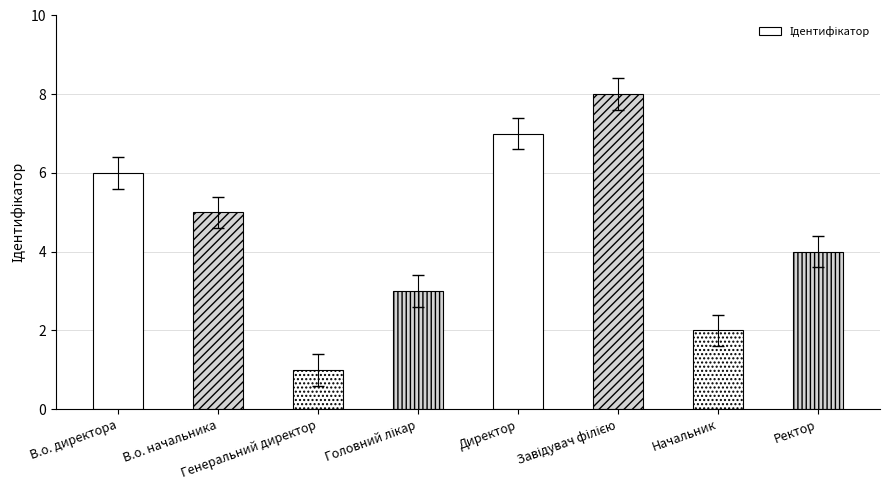

What is the maximum value shown in the chart?

8